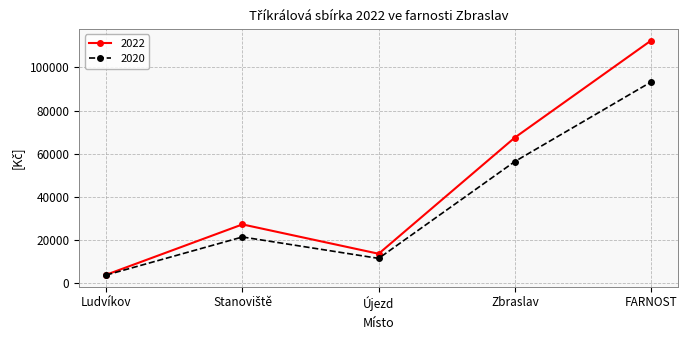

Reading left to right, transcribe all the data shown in this chart.

2022: 3970	27284	13691	67526	112471
2020: 3830	21463	11540	56429	93262